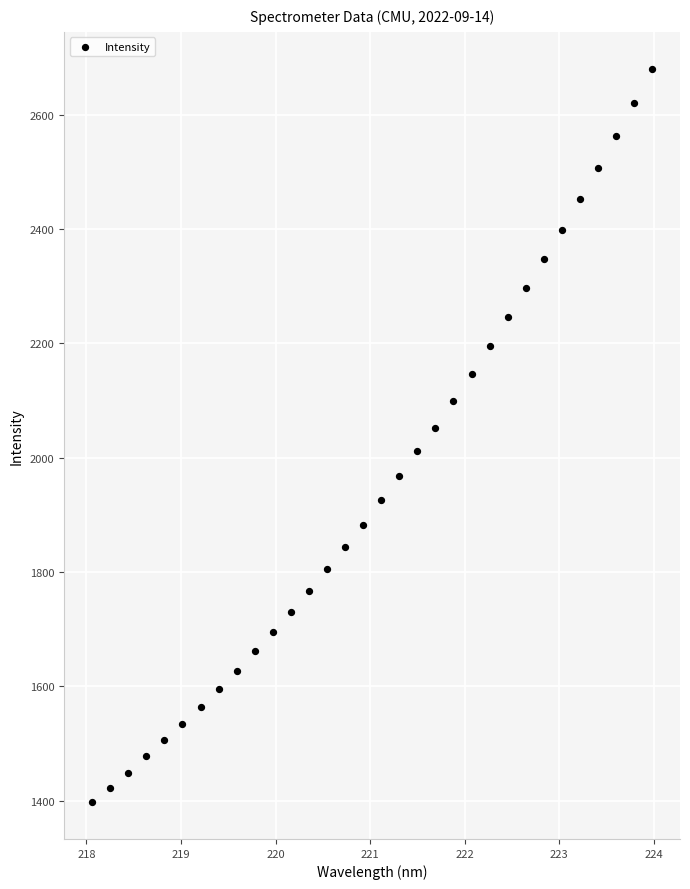

What is the range of Y values (max minus min)?

1283.3